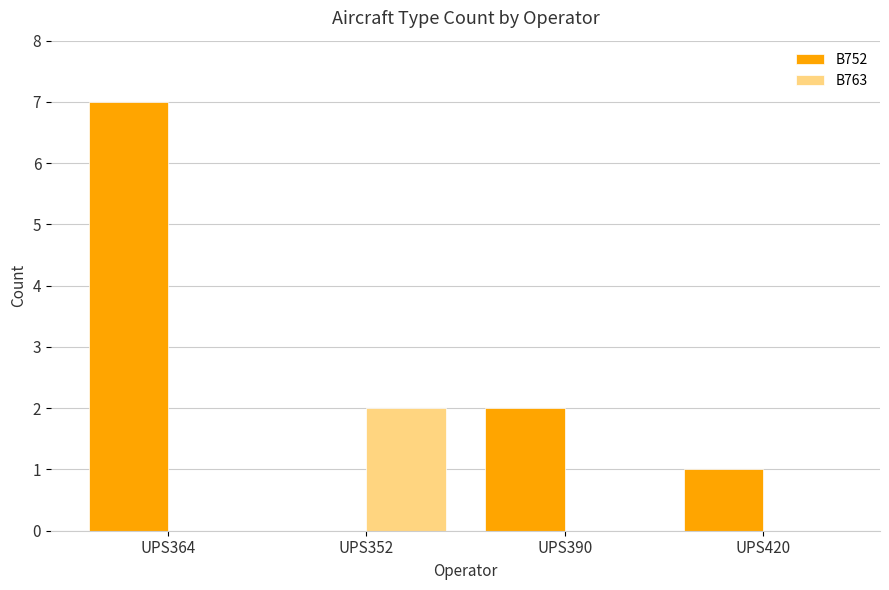

Is it true that B763 equals 0 at UPS420?

True